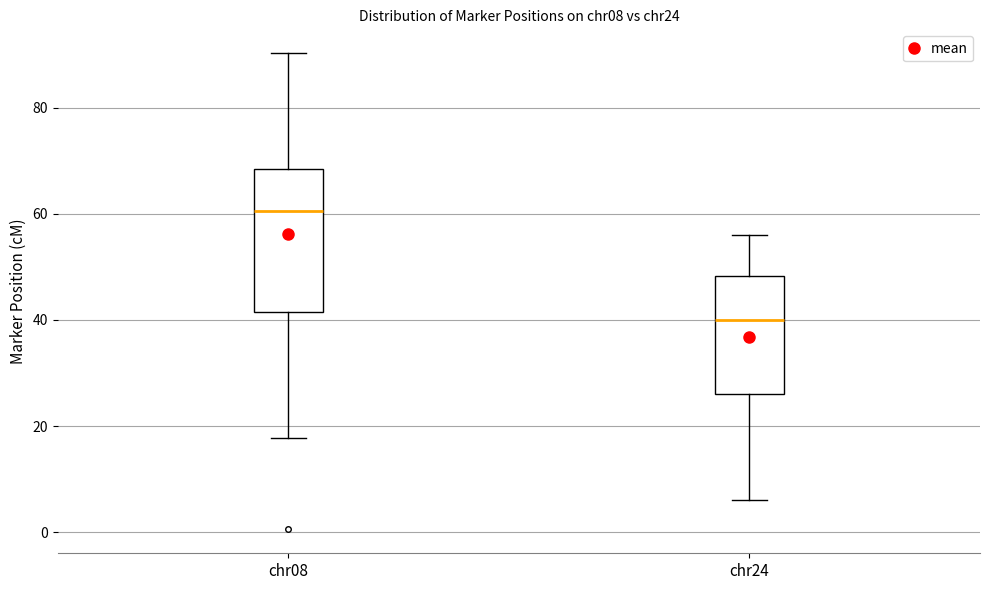

Reading left to right, transcribe this box plot: for each box, give where its median line is, the range the box spans, and where its two whiskers end, as read against the y-axis. The values are not printed on the chart, so give them approximately, as read against the axis.

chr08: median 60, box 42 to 68, whiskers 18 to 90
chr24: median 40, box 26 to 48, whiskers 6 to 56